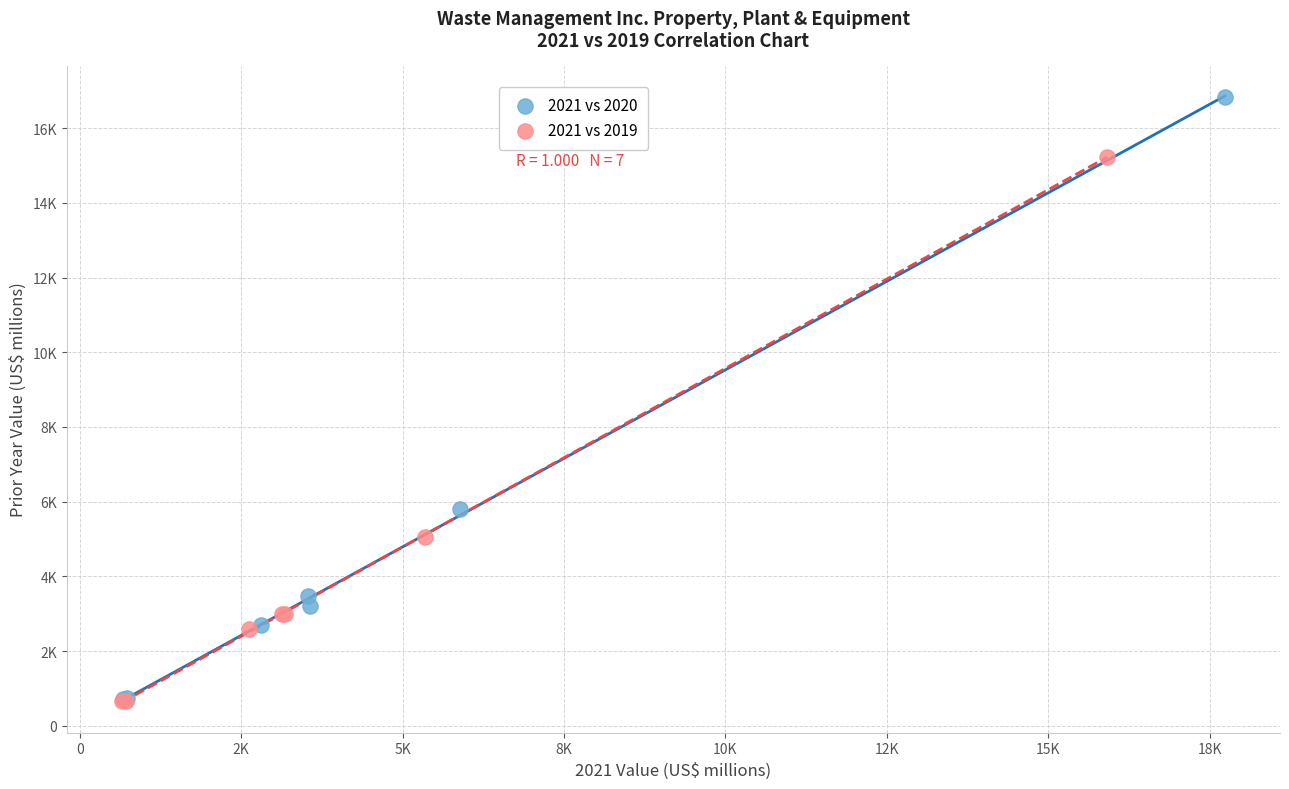

Which series reaches the maximum Y coordinate?

2021 vs 2020